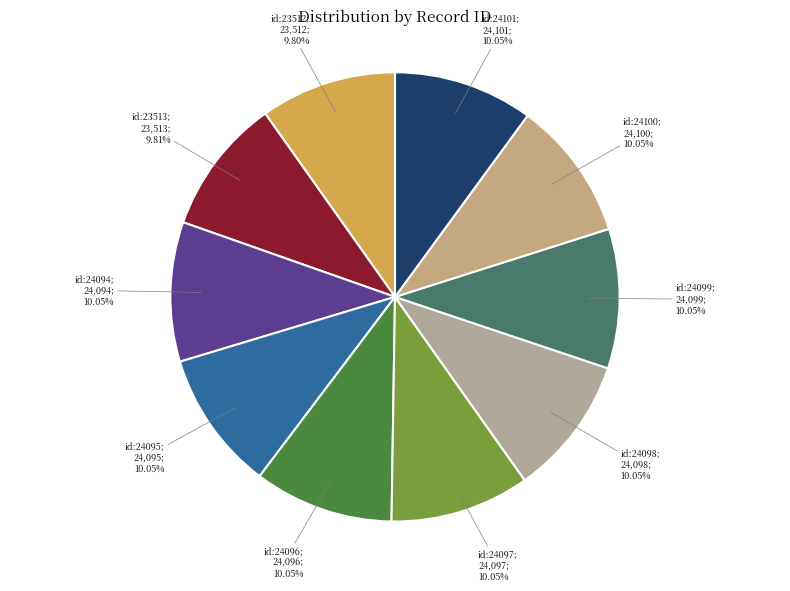

Count the number of slices in the pie.

10